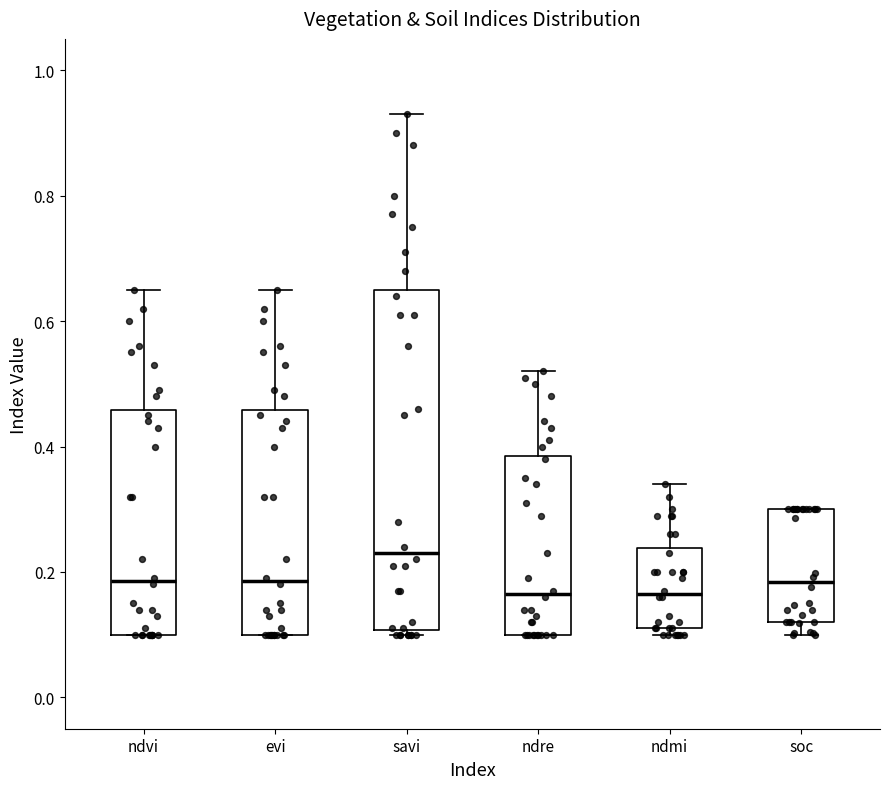

Where is the upper edge of the box for evi on the y-axis? The values are not printed on the chart, so give them approximately, as read against the axis.

0.46